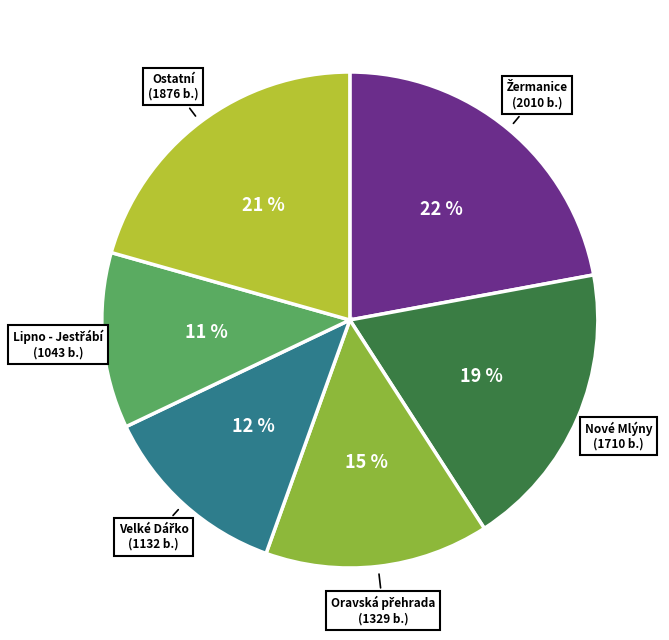

To the nearest percent, what is the average slice percentage?

17%